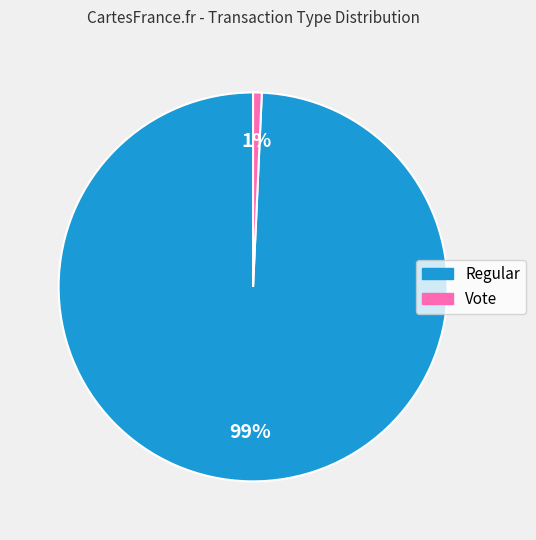

The Vote slice represents 7% of the pie. True or false?

False